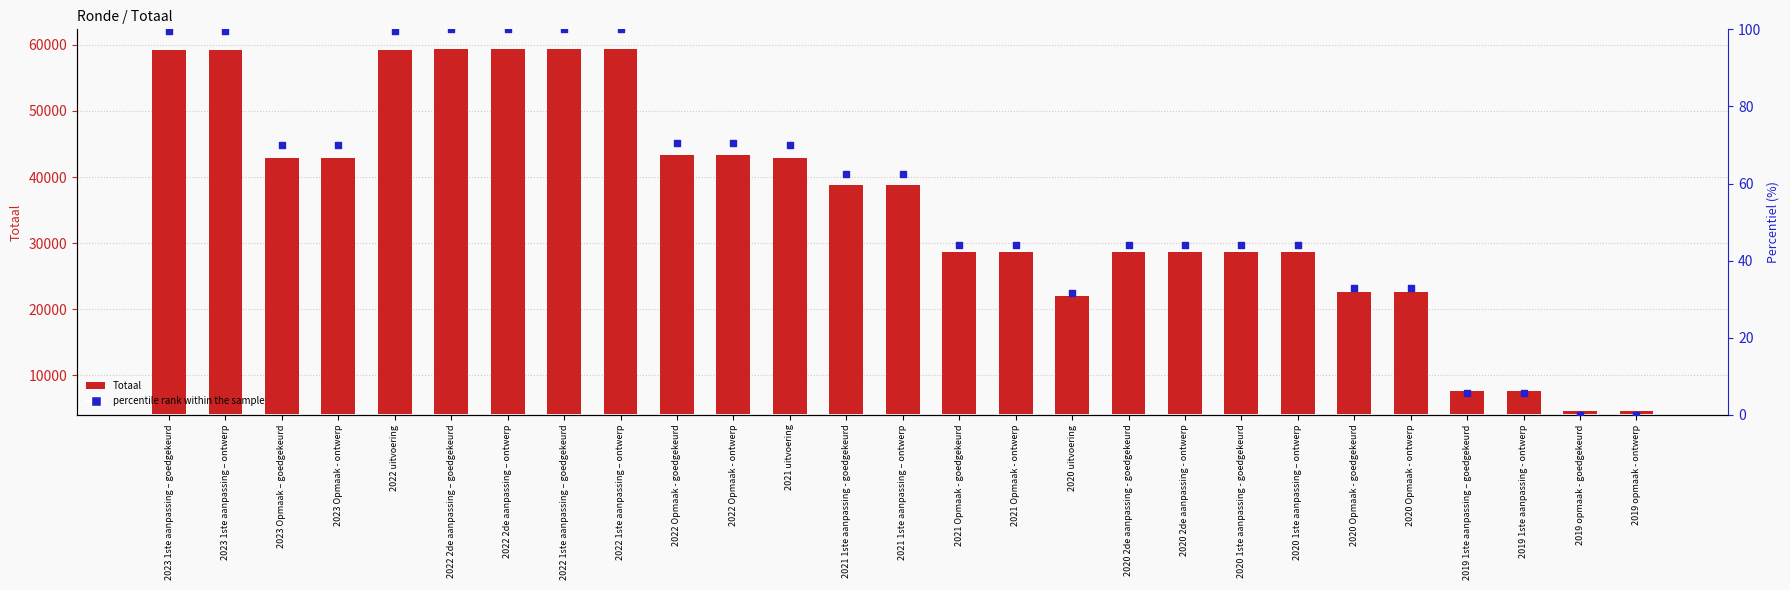

Which series has the largest total across all categories?

Totaal